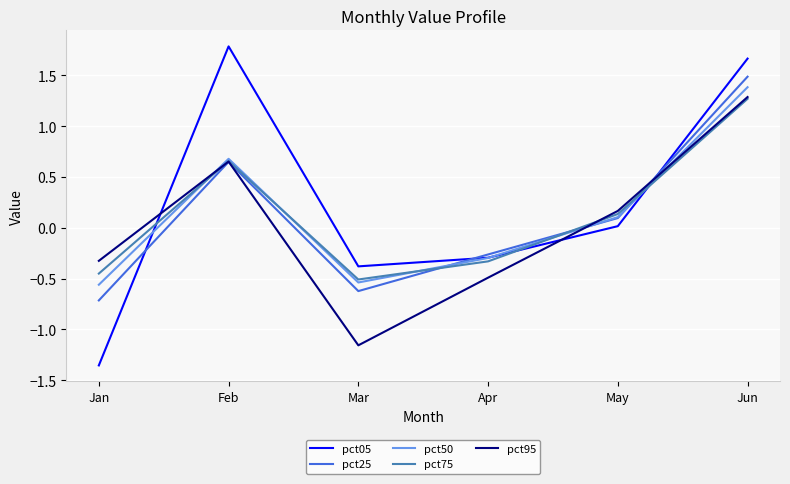

After their last crossing, which series has the higher values: pct25 or pct75?

pct25